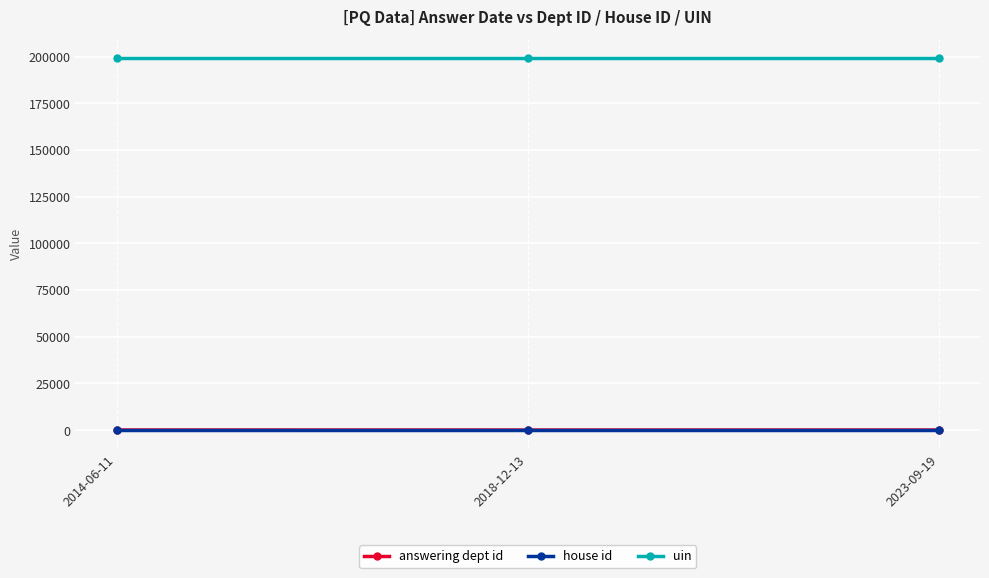

Is the value of house id at 2014-06-11 greater than the value of uin at 2014-06-11?

No